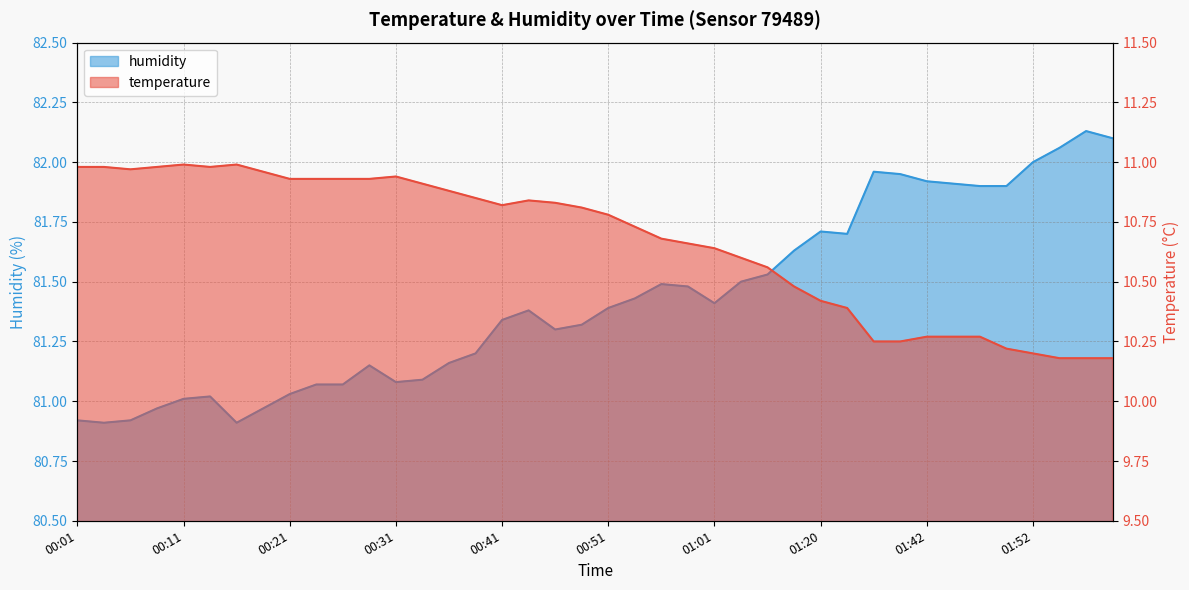

The value of temperature at 01:47 is 18.4. True or false?

False